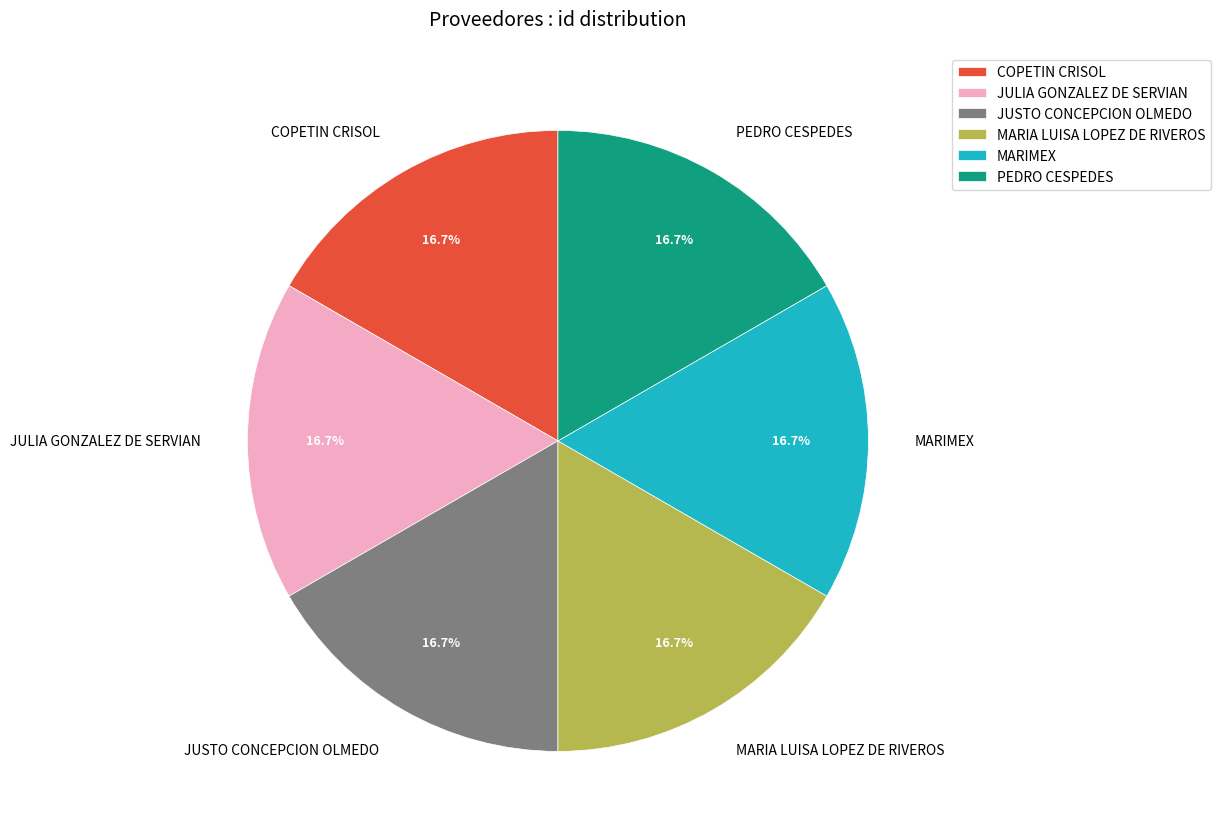

What is the total percentage of MARIMEX and PEDRO CESPEDES?

33.3%